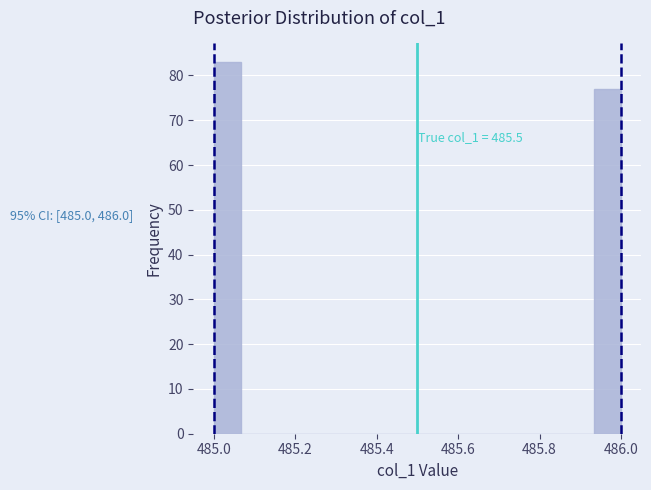

Read against the x-axis, roughly where is the centre of the tallest bar?

485.04